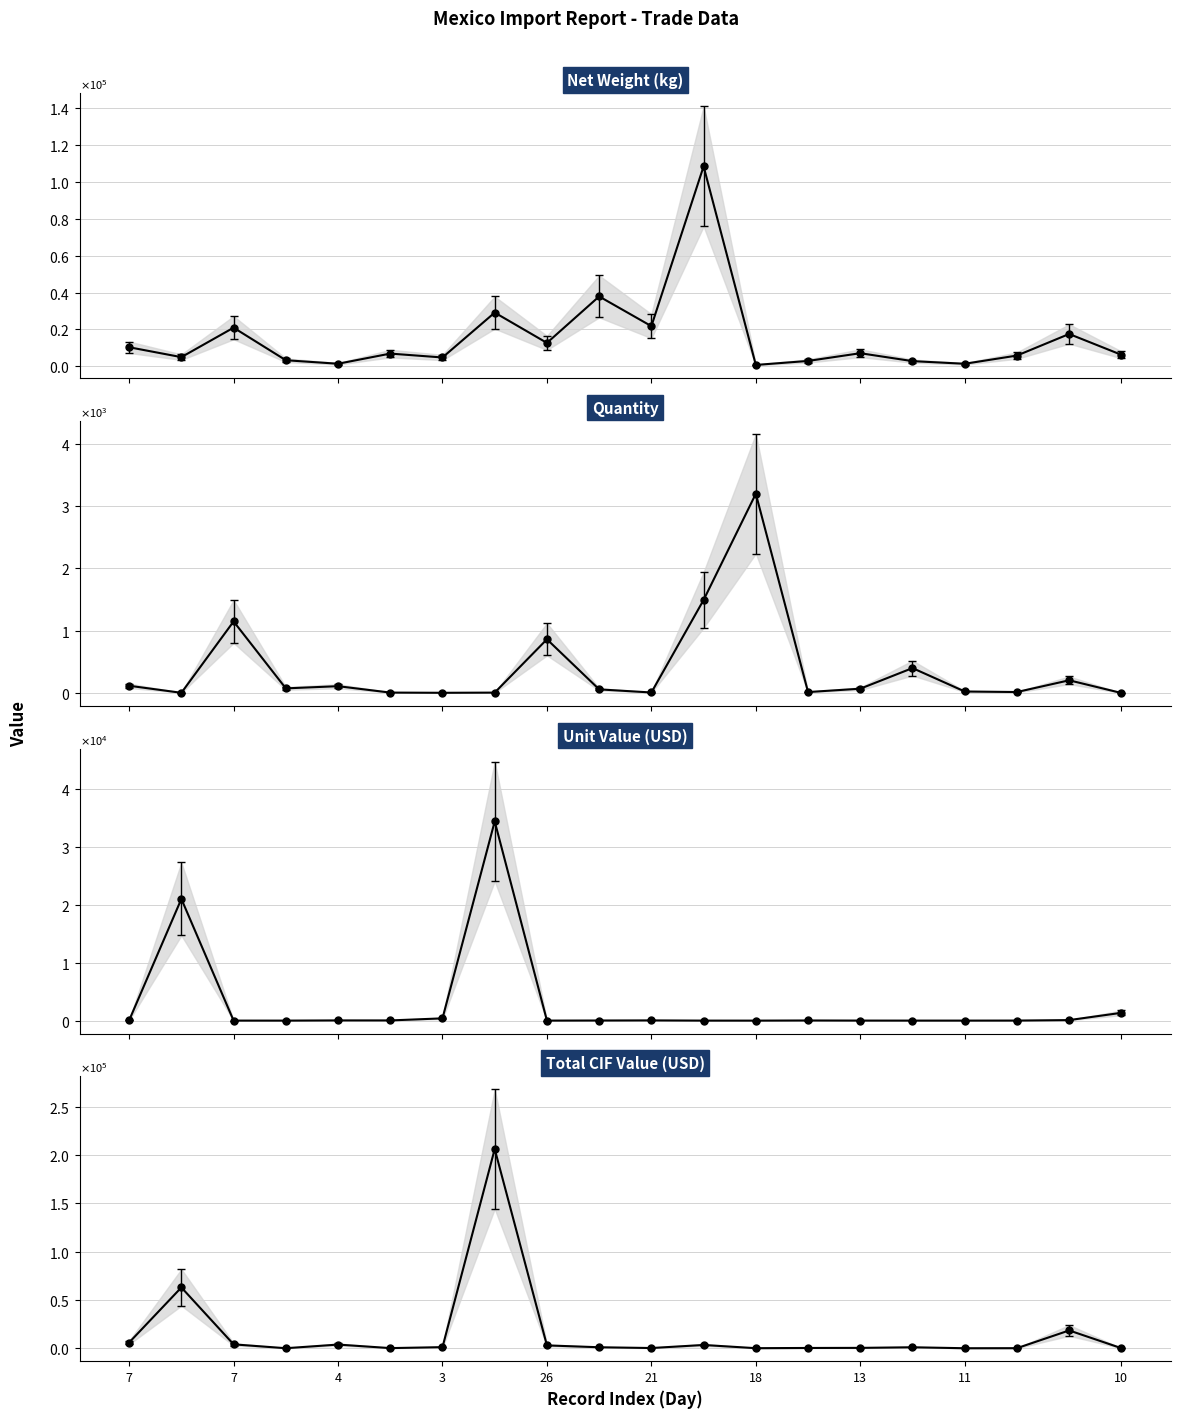

How many intersections are there between NET WEIGHT and QUANTITY?

2